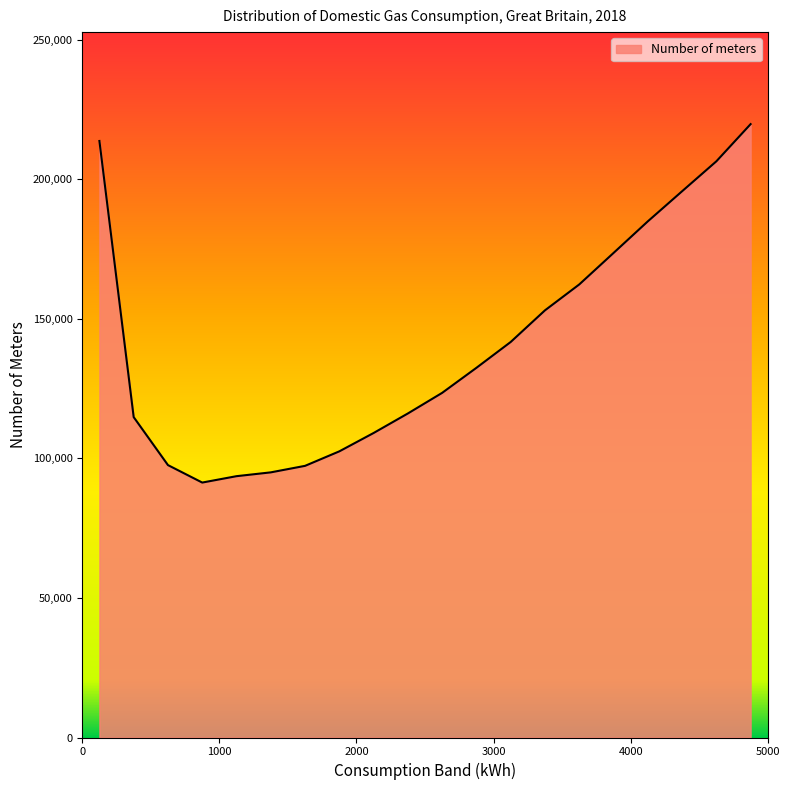

What is the average value?

141228